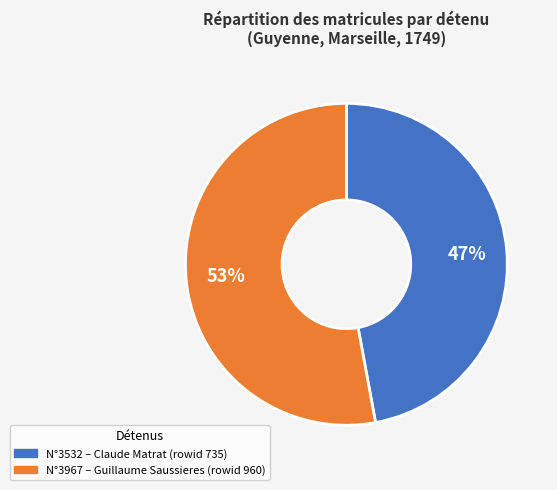

To the nearest percent, what is the difference between the largest and smallest slice percentages?

6%